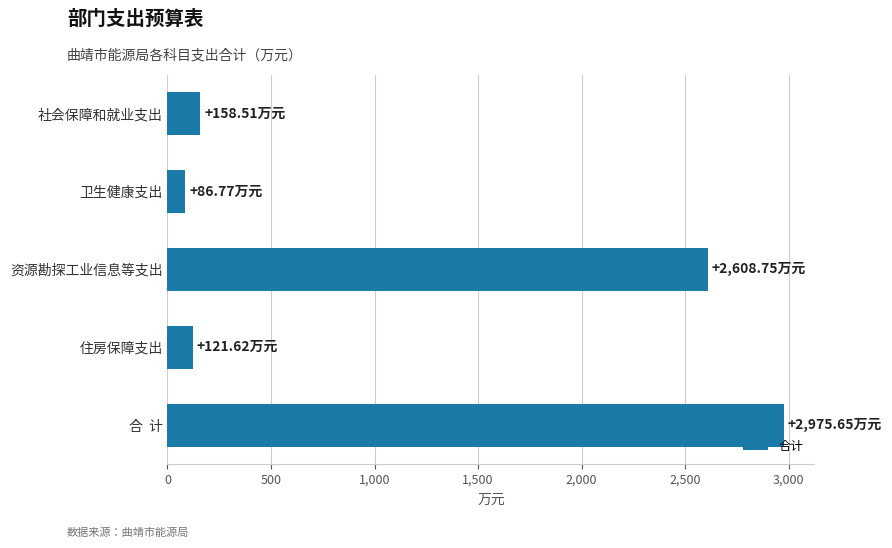

What is the label of the 1st bar from the top?

社会保障和就业支出